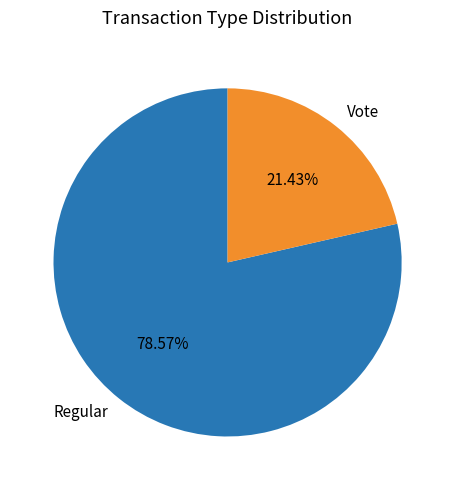

To the nearest percent, what is the average slice percentage?

50%